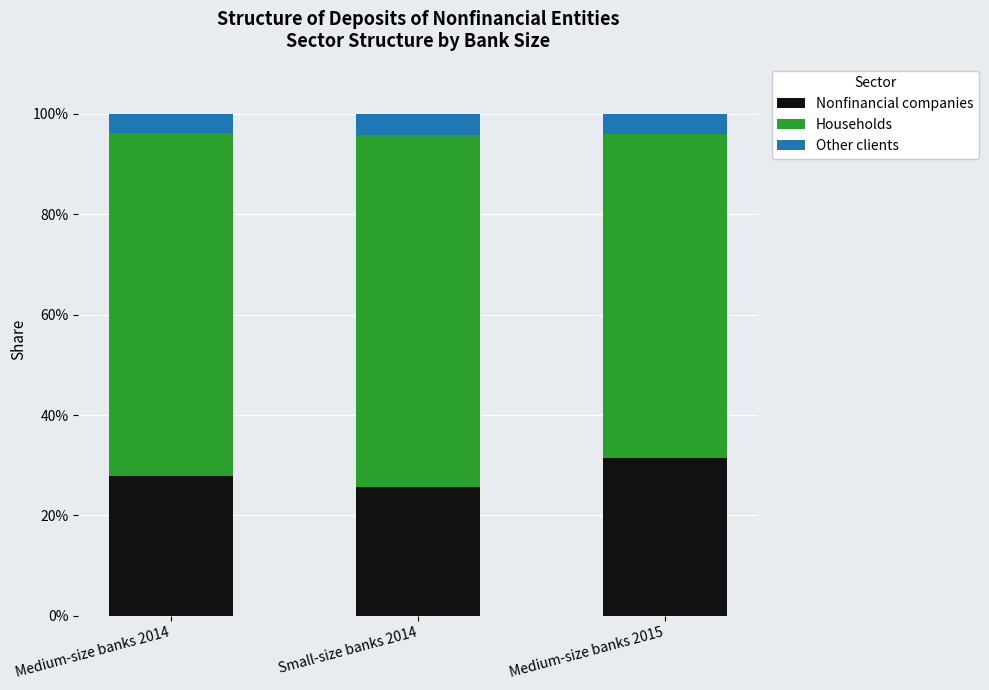

What are all the series names shown in the legend?

Nonfinancial companies, Households, Other clients